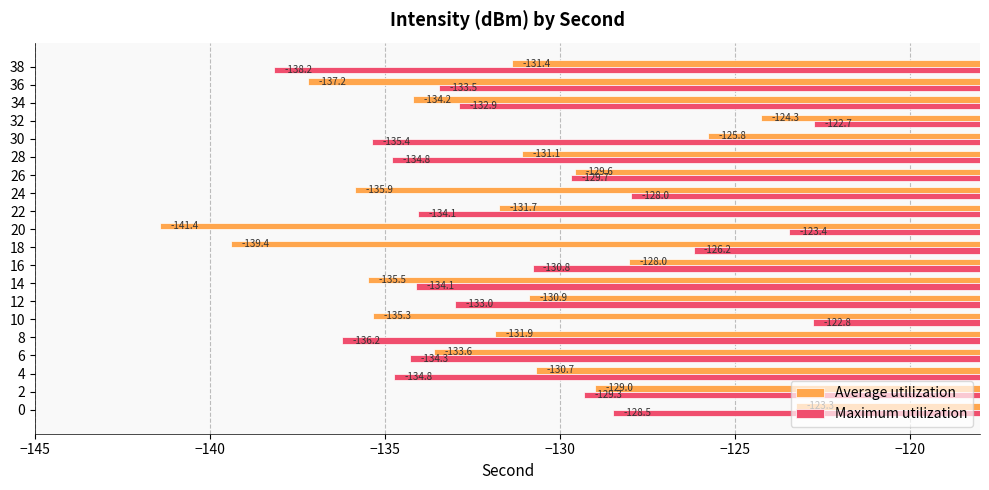

At which category is the sum across all series the highest?

32